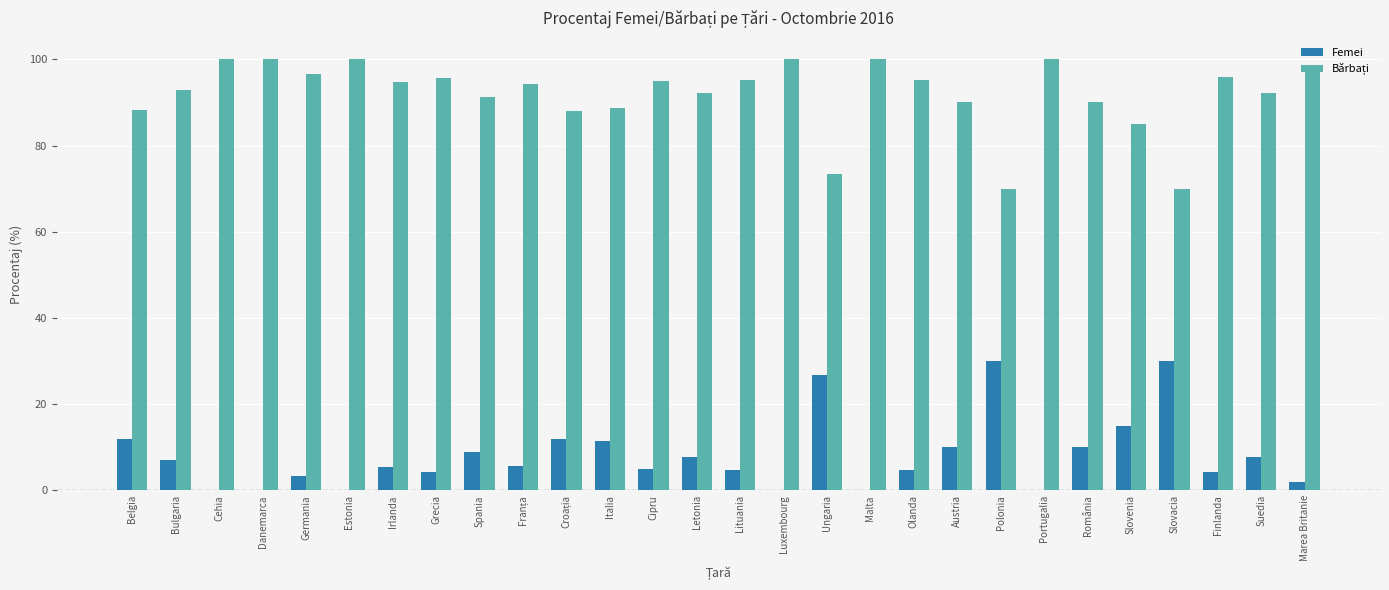

The value of Femei at Danemarca is 0.0. True or false?

True